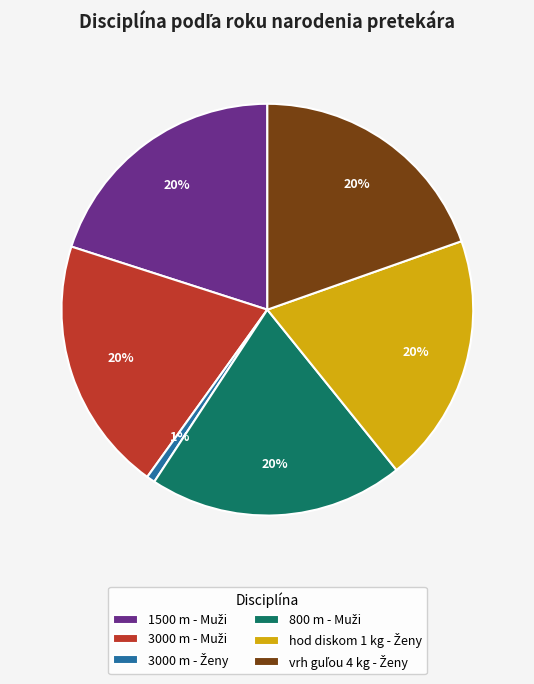

To the nearest percent, what is the average slice percentage?

17%